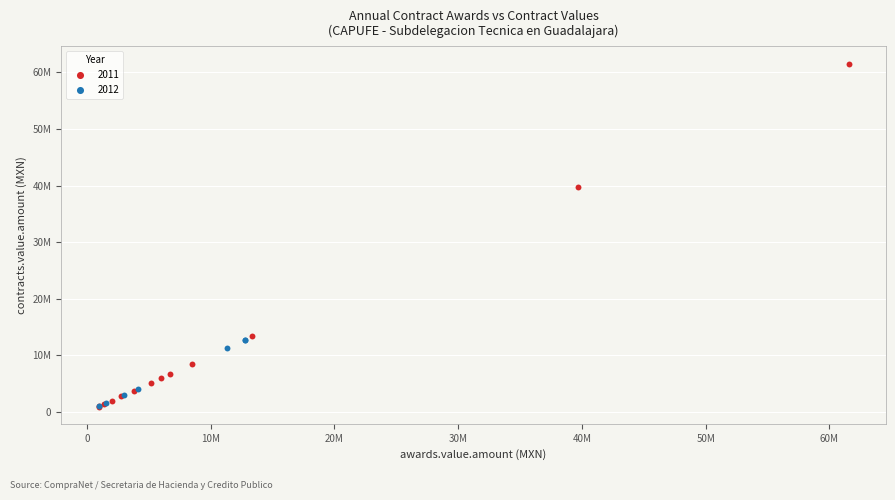

What are all the series names shown in the legend?

2011, 2012